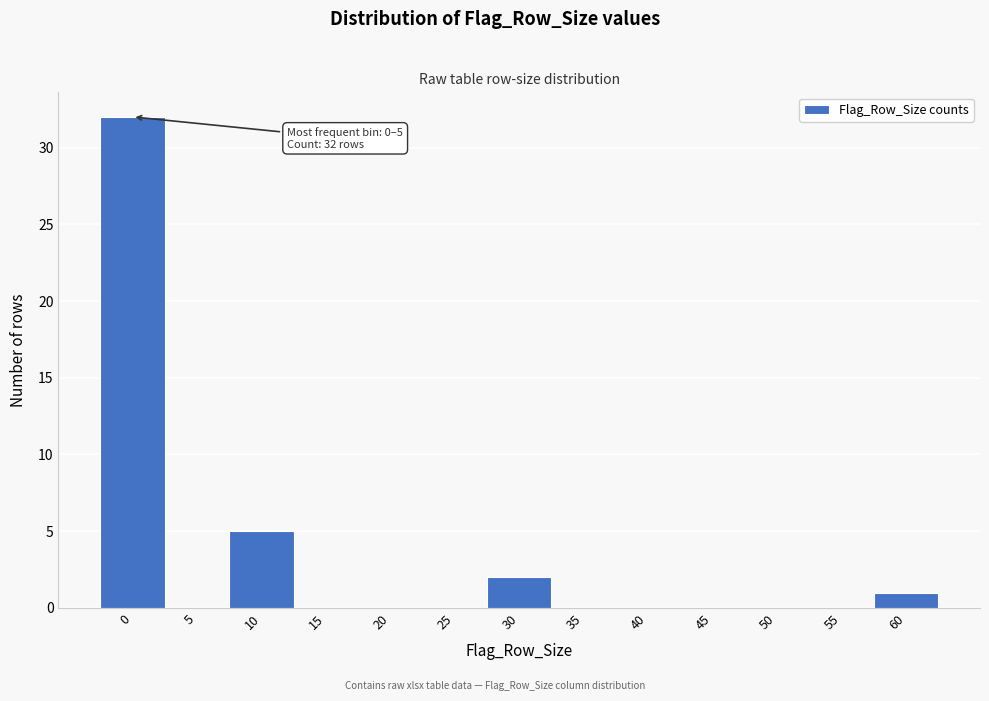

Reading left to right, what are all the values shown in this chart?

0=32	5=0	10=5	15=0	20=0	25=0	30=2	35=0	40=0	45=0	50=0	55=0	60=1